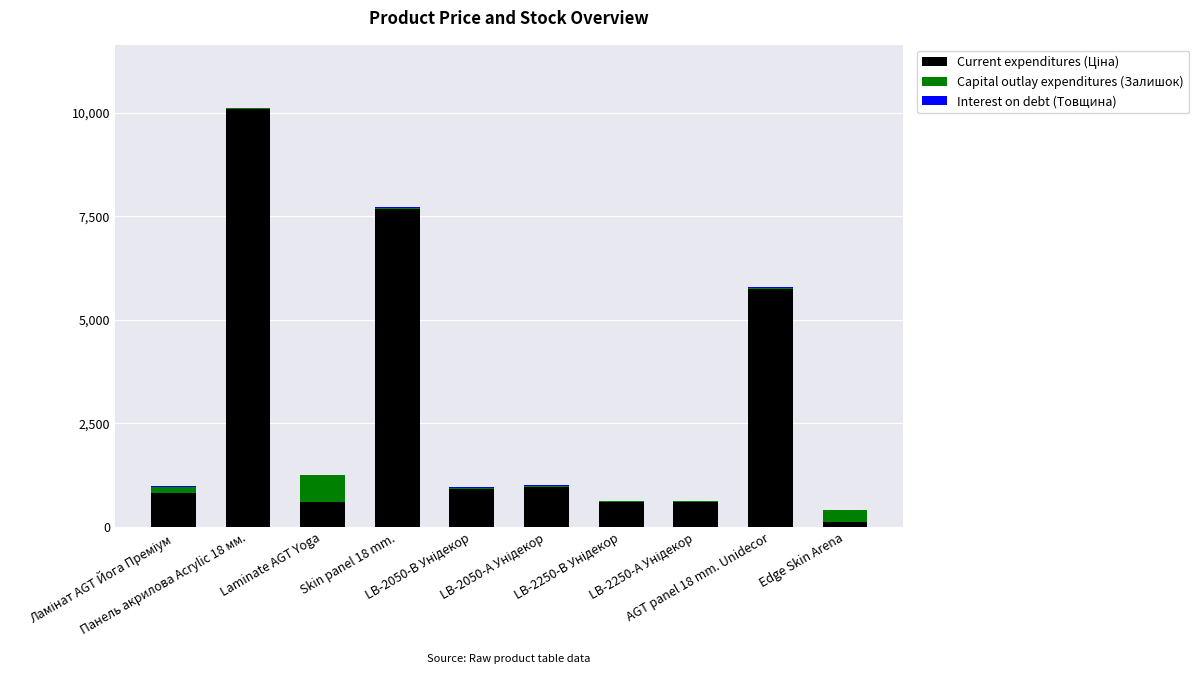

What is the difference between the maximum and minimum values in the Current expenditures (Ціна) series?

9970.4